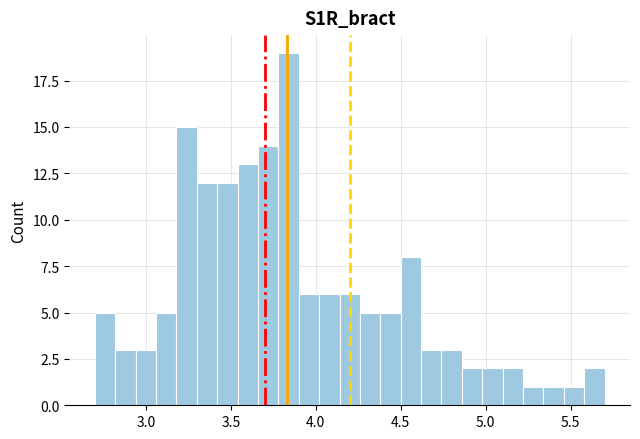

Read against the x-axis, roughly where is the centre of the tallest bar?

3.85